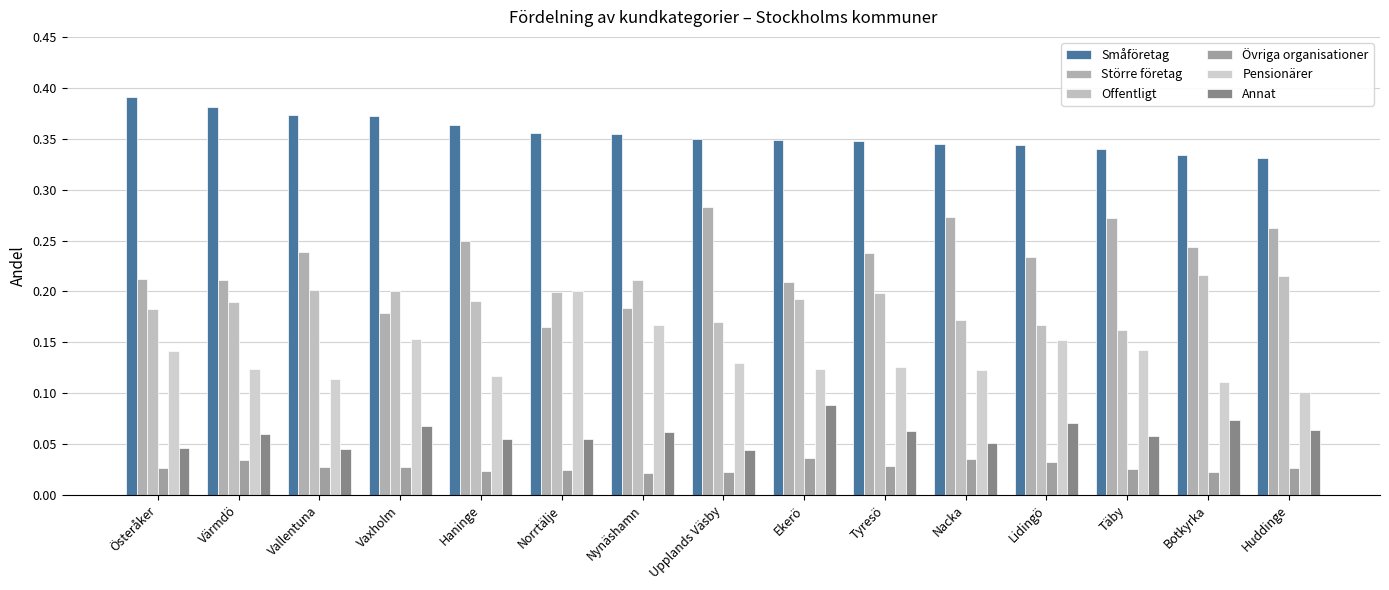

Reading left to right, list all the values displayed in this chart.

Småföretag: 0.4	0.4	0.4	0.4	0.4	0.4	0.4	0.3	0.3	0.3	0.3	0.3	0.3	0.3	0.3
Större företag: 0.2	0.2	0.2	0.2	0.2	0.2	0.2	0.3	0.2	0.2	0.3	0.2	0.3	0.2	0.3
Offentligt: 0.2	0.2	0.2	0.2	0.2	0.2	0.2	0.2	0.2	0.2	0.2	0.2	0.2	0.2	0.2
Övriga organisationer: 0.0	0.0	0.0	0.0	0.0	0.0	0.0	0.0	0.0	0.0	0.0	0.0	0.0	0.0	0.0
Pensionärer: 0.1	0.1	0.1	0.2	0.1	0.2	0.2	0.1	0.1	0.1	0.1	0.2	0.1	0.1	0.1
Annat: 0.0	0.1	0.0	0.1	0.1	0.1	0.1	0.0	0.1	0.1	0.1	0.1	0.1	0.1	0.1